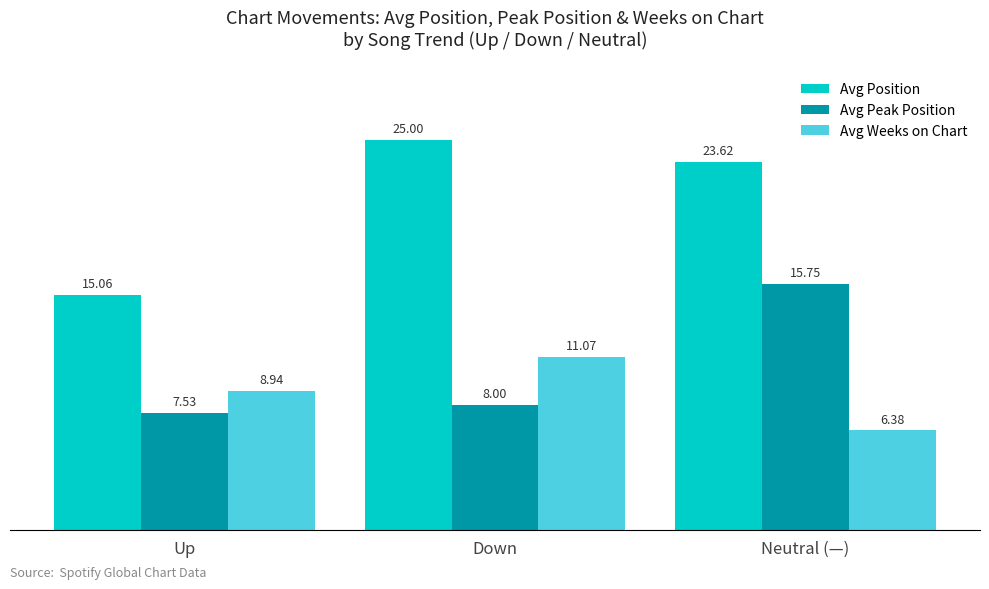

What is the average value of the Avg Peak Position series?

10.4